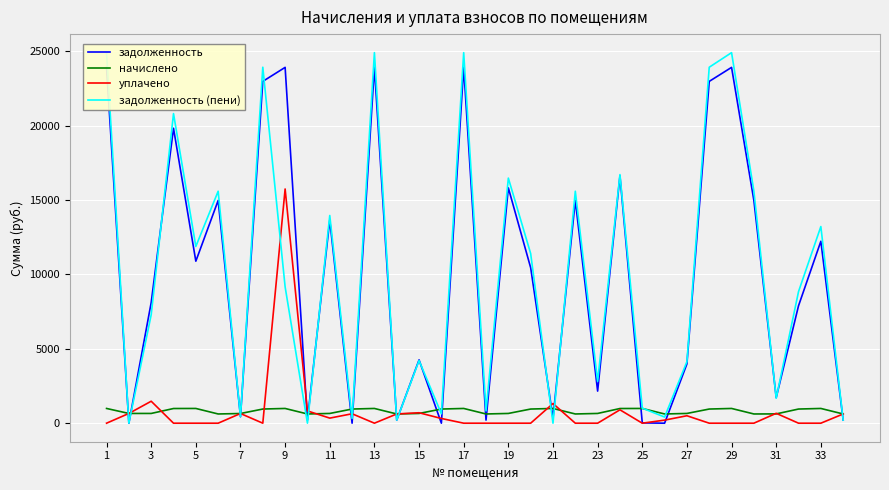

What is the lowest value of the начислено series?

620.1